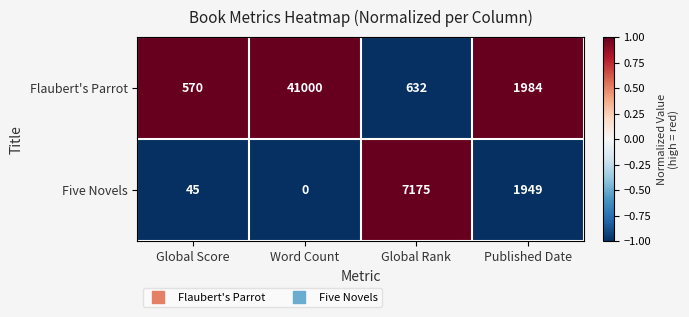

The value of Flaubert's Parrot at Published Date is 3221. True or false?

False